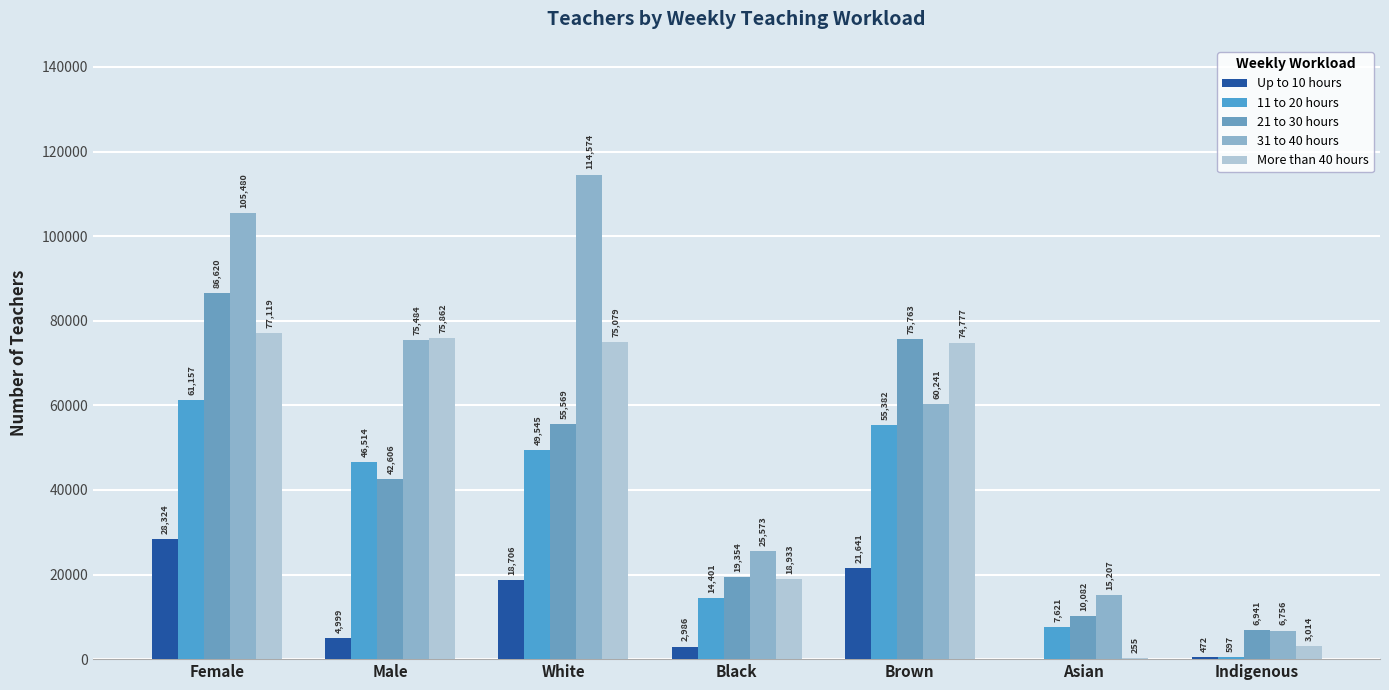

How many data points does each series have?

7